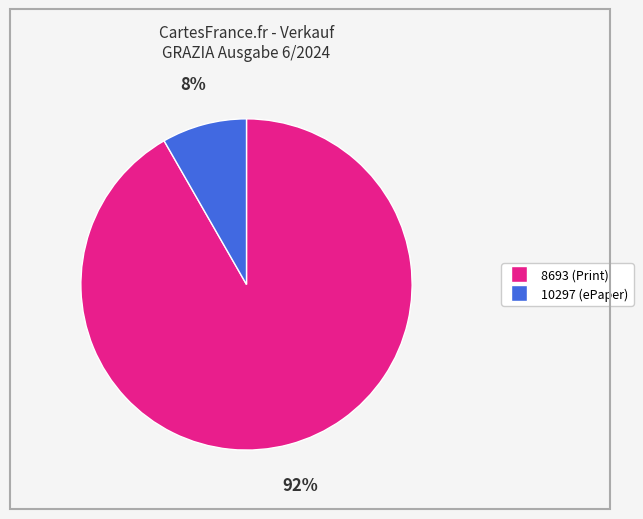

What percentage is the 10297 slice, to the nearest percent?

8%